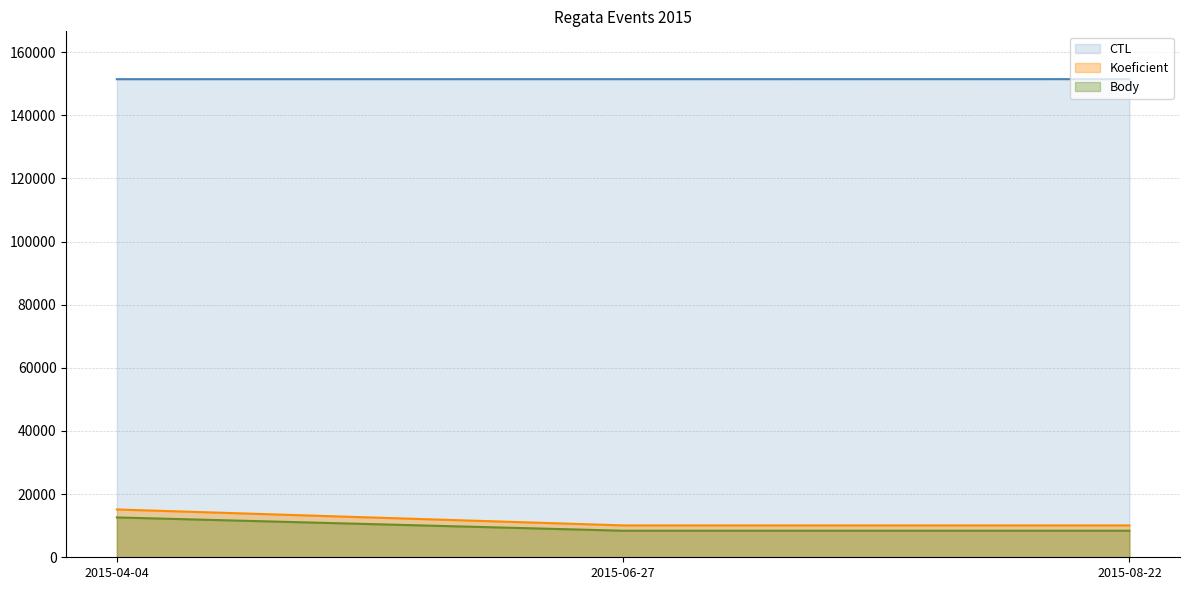

What is the sum of all Body values?

29441.8